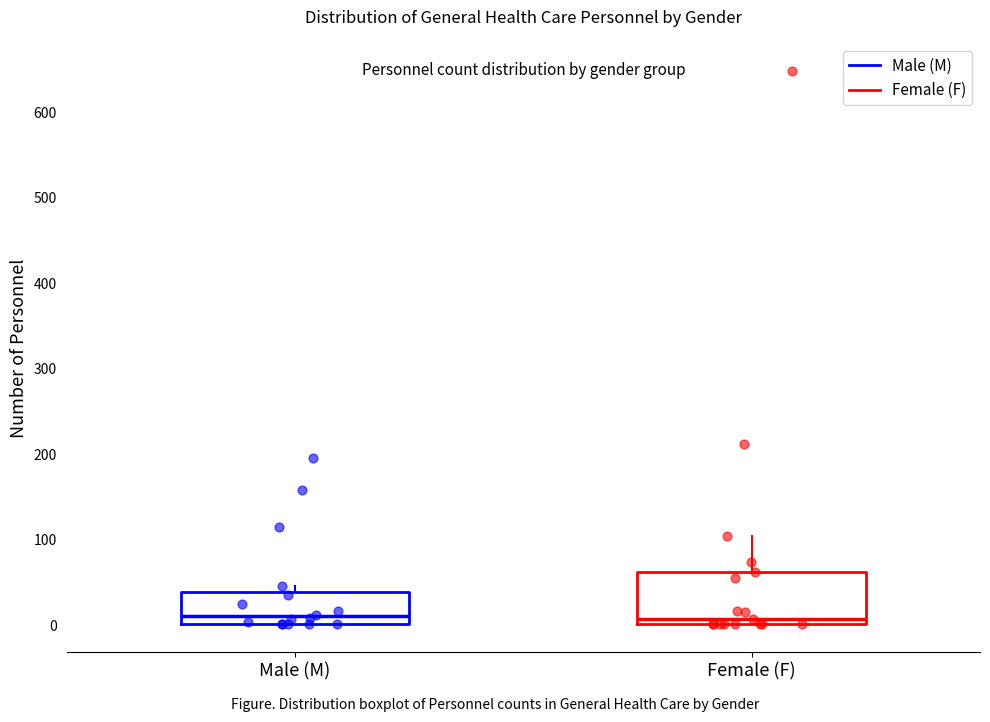

Where does the median line of the box for Male (M) sit on the y-axis? The values are not printed on the chart, so give them approximately, as read against the axis.

10